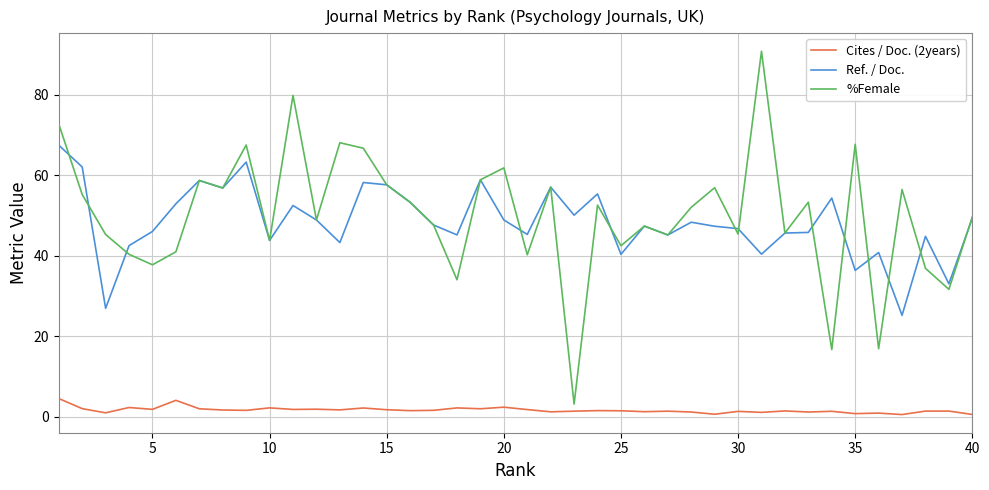

True or false: Cites / Doc. (2years) and Ref. / Doc. intersect in this chart.

False